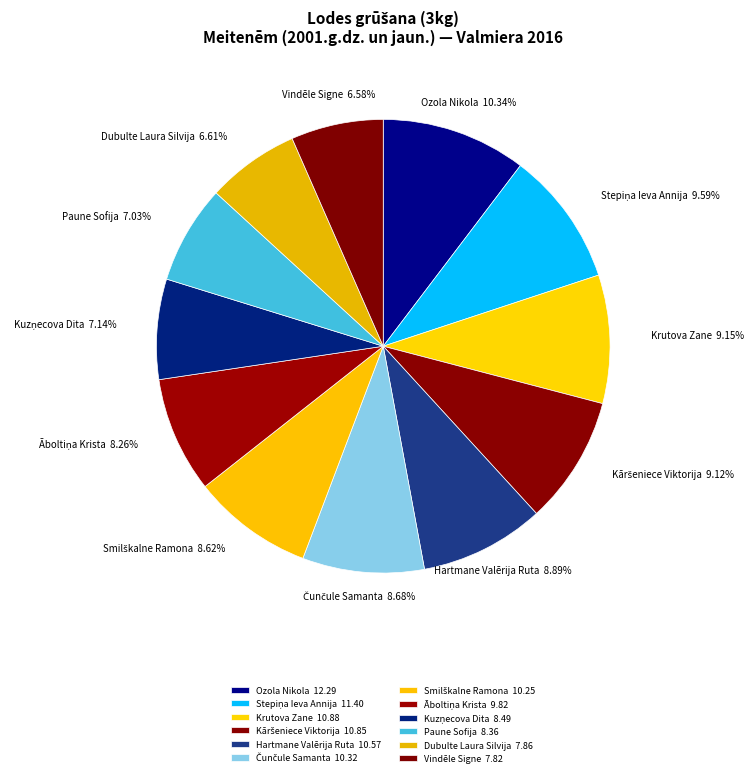

To the nearest percent, what is the difference between the largest and smallest slice percentages?

4%